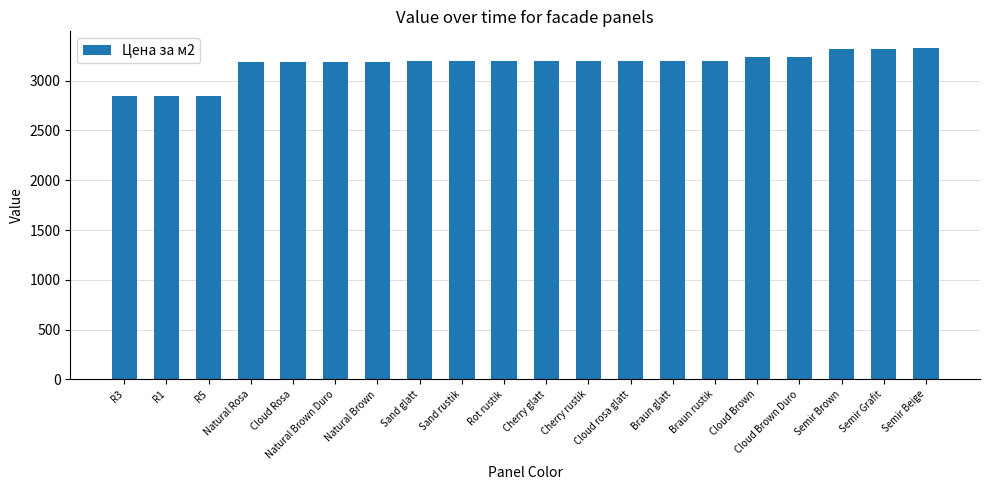

What position from the left is Sand glatt?

8